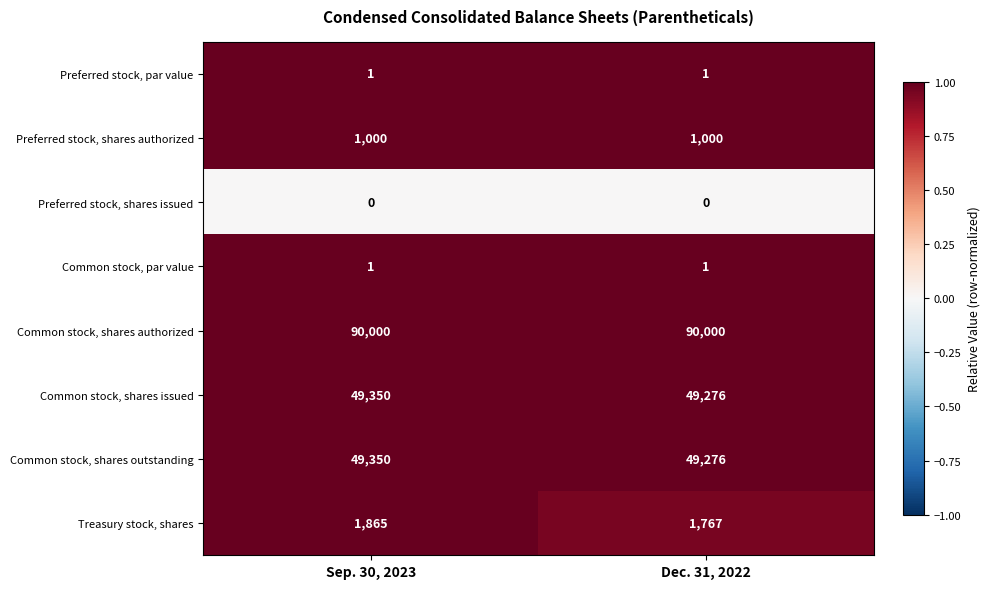

Is the value of Common stock, shares authorized at Sep. 30, 2023 greater than the value of Treasury stock, shares at Dec. 31, 2022?

Yes